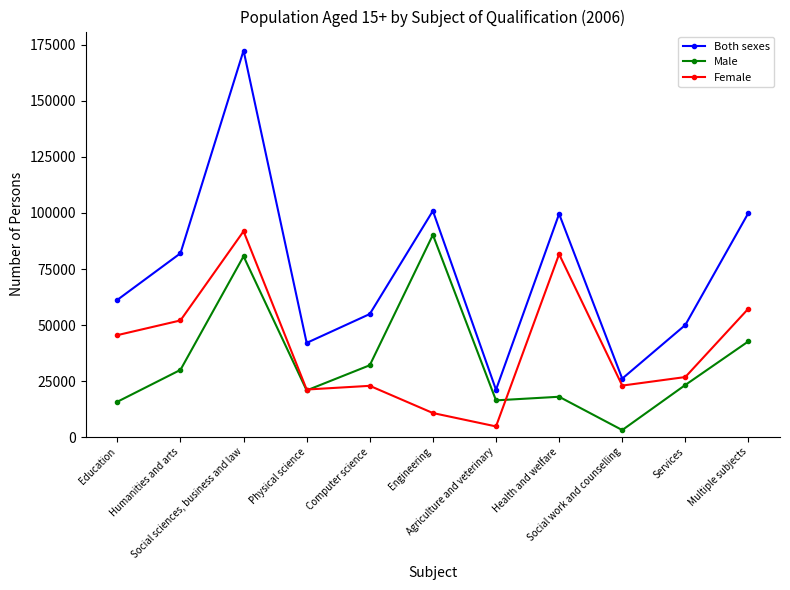

What is the minimum value for Both sexes?

21104